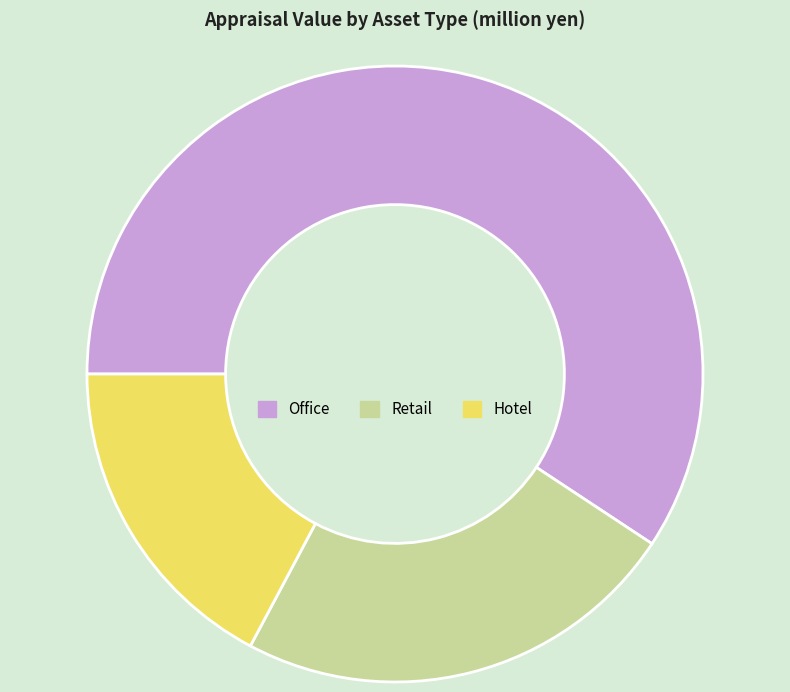

Count the number of slices in the pie.

3